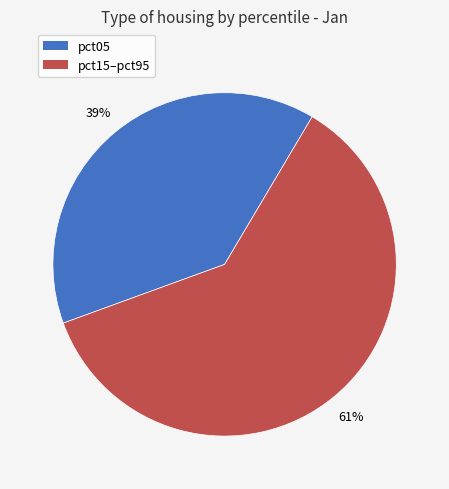

Is there any slice that represents more than half of the pie?

Yes